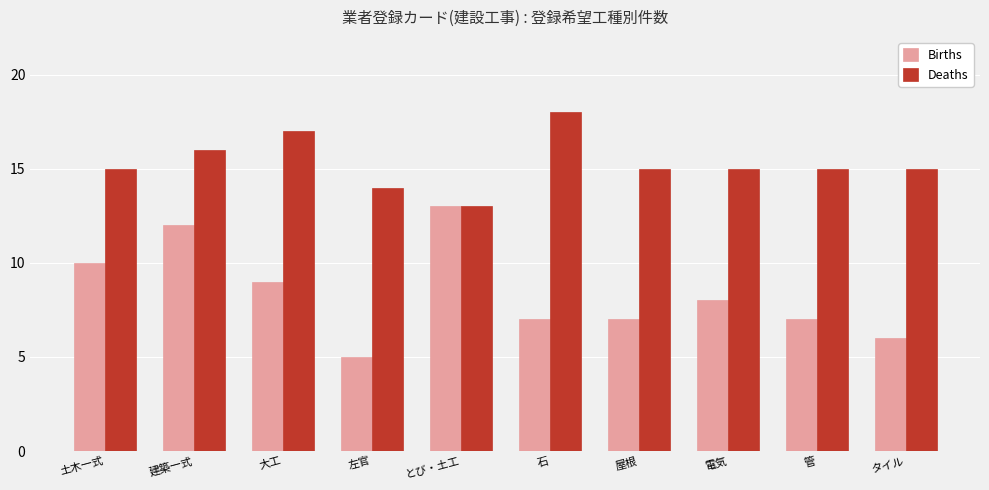

At how many categories does at least one series exceed 9?

10